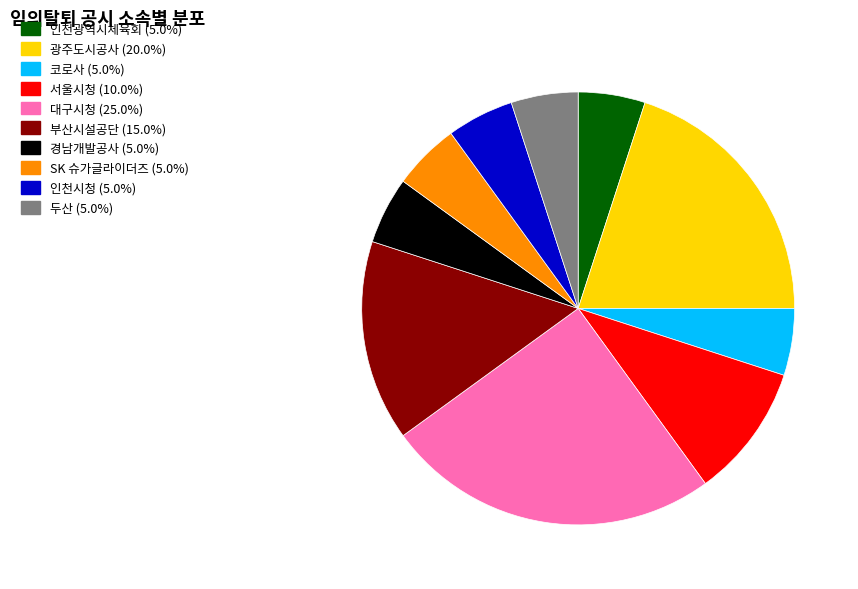

Which has a higher value, 광주도시공사 or 대구시청?

대구시청